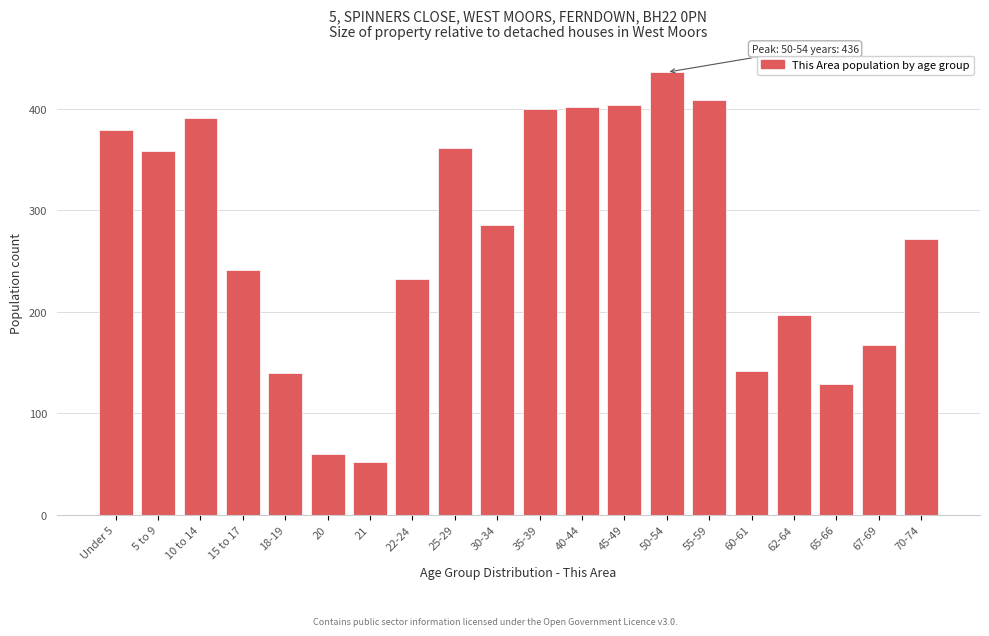

Reading left to right, list all the values displayed in this chart.

379	358	391	241	140	60	52	232	361	285	400	402	404	436	409	142	197	129	167	272